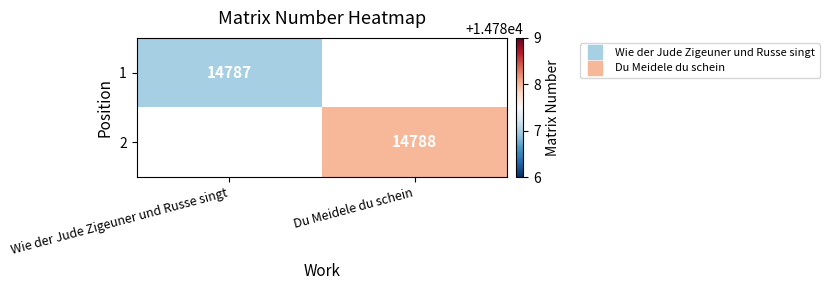

Rank the categories by 2 value from highest to lowest.

Wie der Jude Zigeuner und Russe singt, Du Meidele du schein